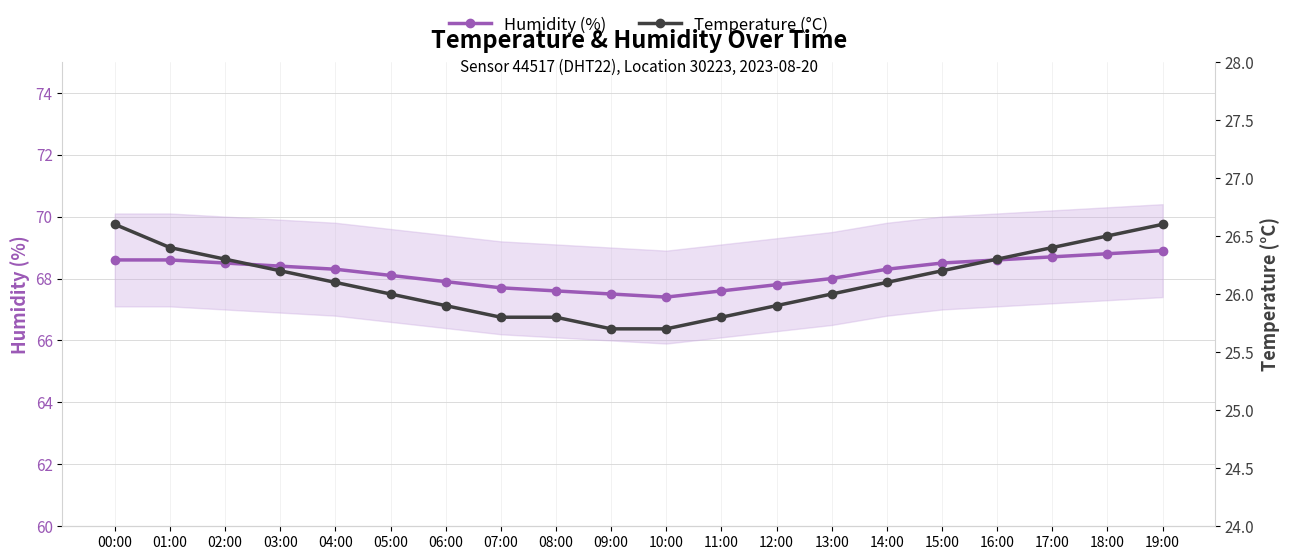

What is the value of the Humidity (%) point at the 8th from the left?

67.7